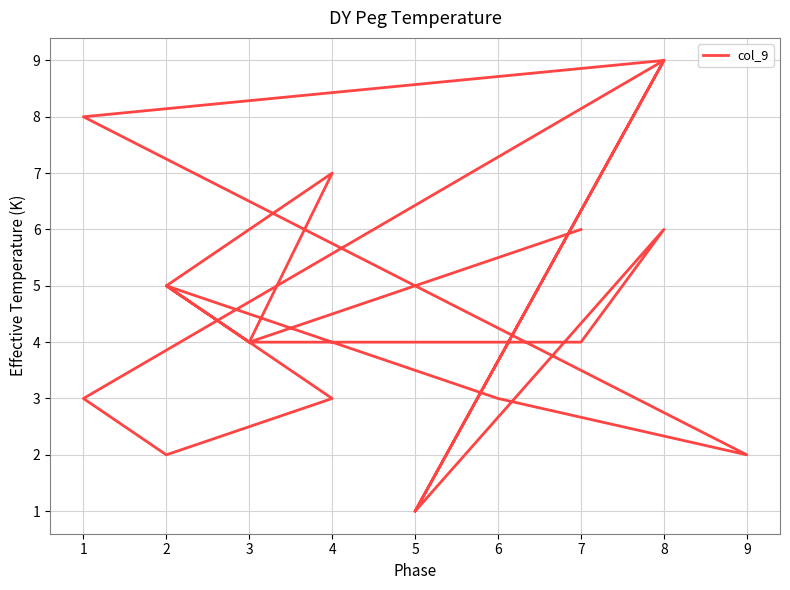

True or false: the data shows 2 at 1.

False